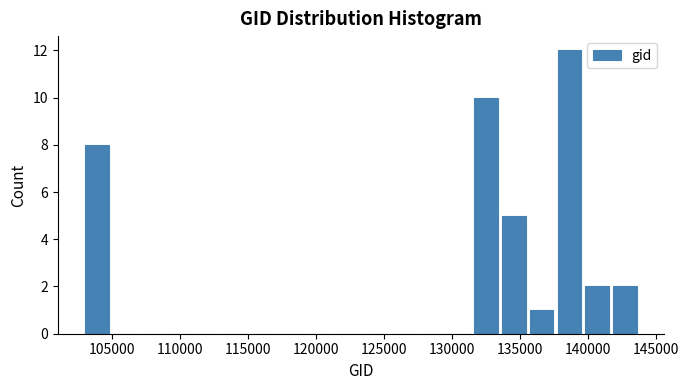

Reading left to right, transcribe this chart: for each bar, give the range it covers on the x-axis and its height. Neither the bar edges nor the heights are printed on the chart, so give them approximately, as read against the axes.

103000 to 105000: 8
105000 to 107000: 0
107000 to 109000: 0
109000 to 111000: 0
111000 to 113000: 0
113000 to 115000: 0
115000 to 117000: 0
117000 to 119000: 0
119000 to 121500: 0
121500 to 123500: 0
123500 to 125500: 0
125500 to 127500: 0
127500 to 129500: 0
129500 to 131500: 0
131500 to 133500: 10
133500 to 135500: 5
135500 to 137500: 1
137500 to 139500: 12
139500 to 141500: 2
141500 to 144000: 2